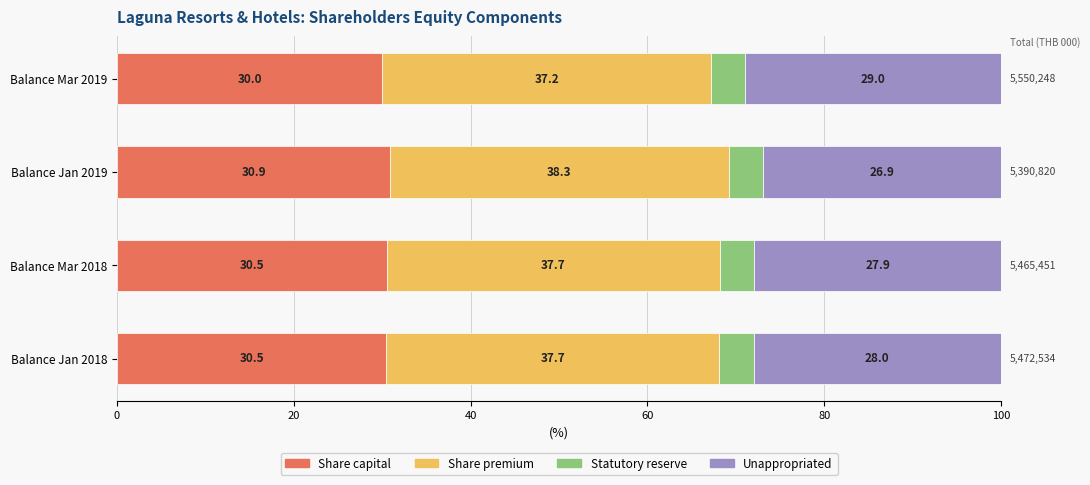

The value of Share capital at Balance Jan 2018 is 30.5. True or false?

True